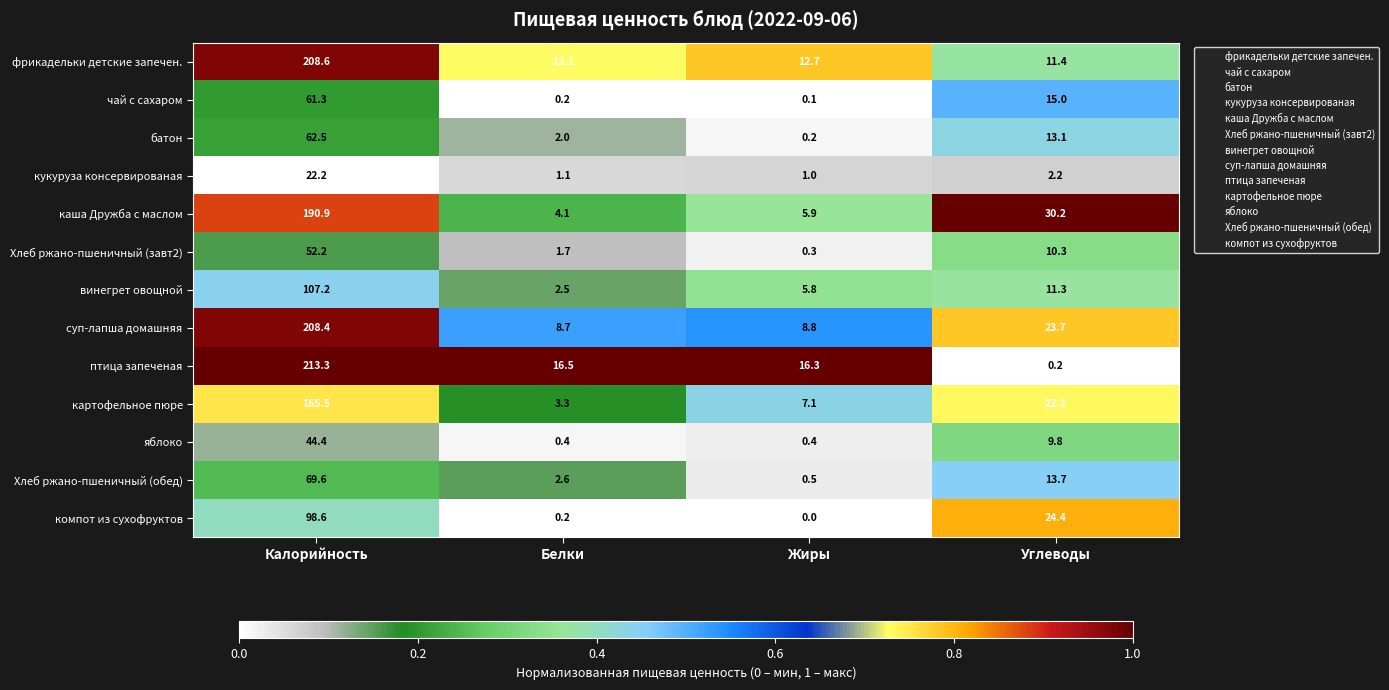

Rank the series by their maximum value, from highest to lowest.

птица запеченая, фрикадельки детские запечен., суп-лапша домашняя, каша Дружба с маслом, картофельное пюре, винегрет овощной, компот из сухофруктов, Хлеб ржано-пшеничный (обед), батон, чай с сахаром, Хлеб ржано-пшеничный (завт2), яблоко, кукуруза консервированая